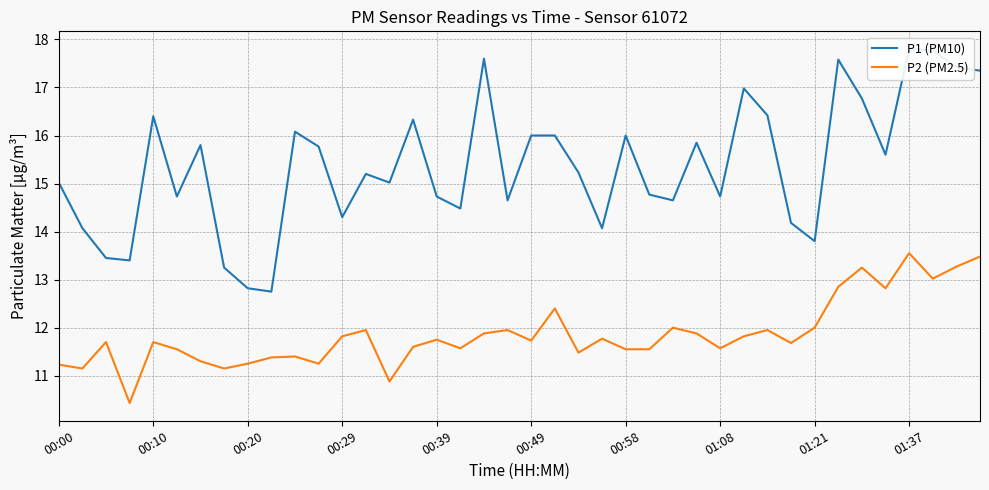

At which label does P2 (PM2.5) first exceed 11?

00:00